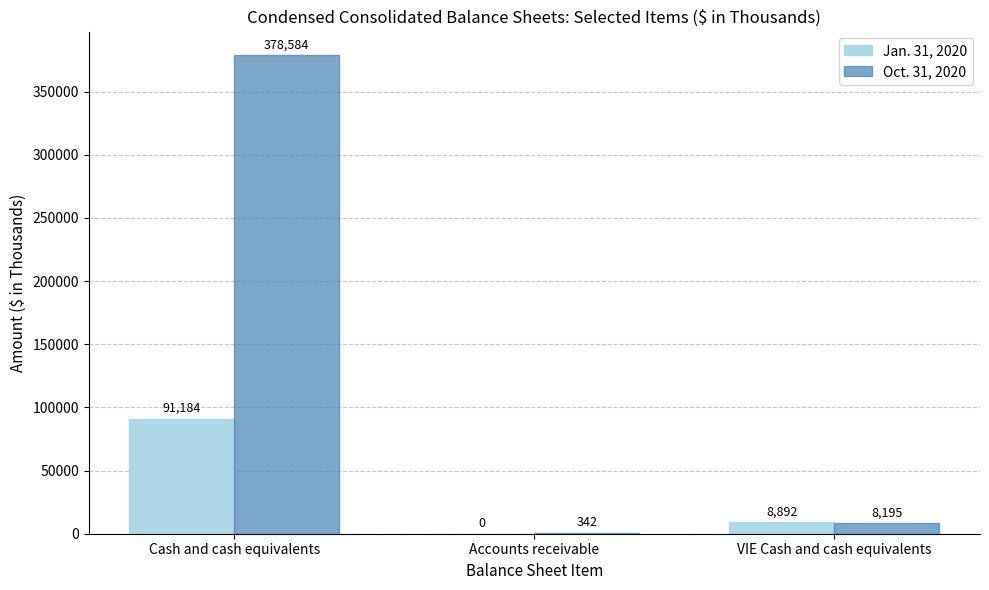

Is it true that Oct. 31, 2020 equals 8195 at VIE Cash and cash equivalents?

True